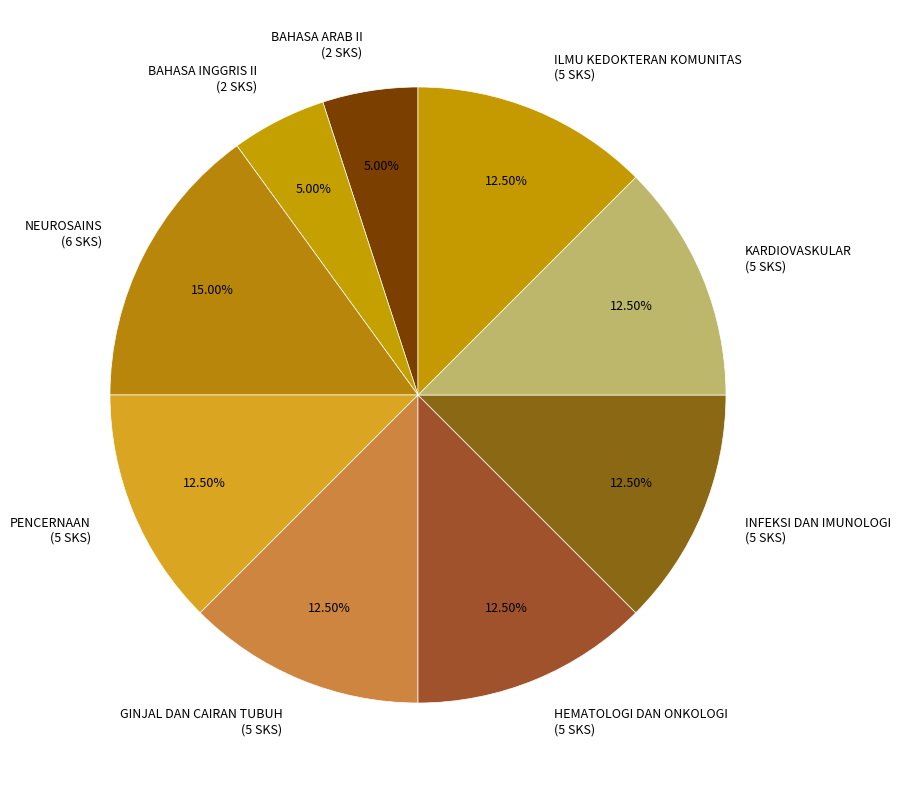

Which category has the biggest portion of the pie?

NEUROSAINS